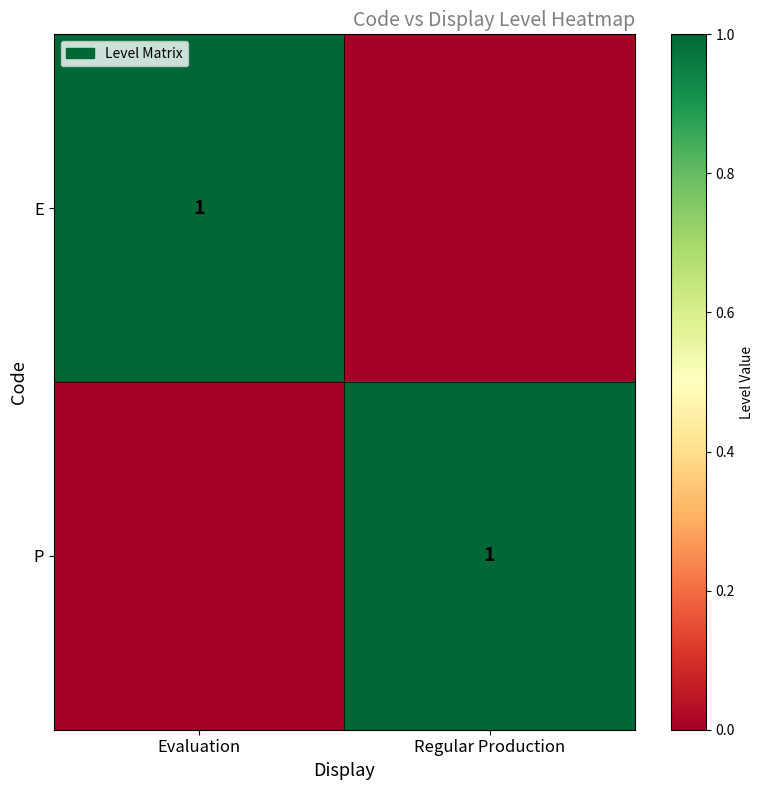

At how many categories does at least one series exceed 0?

2